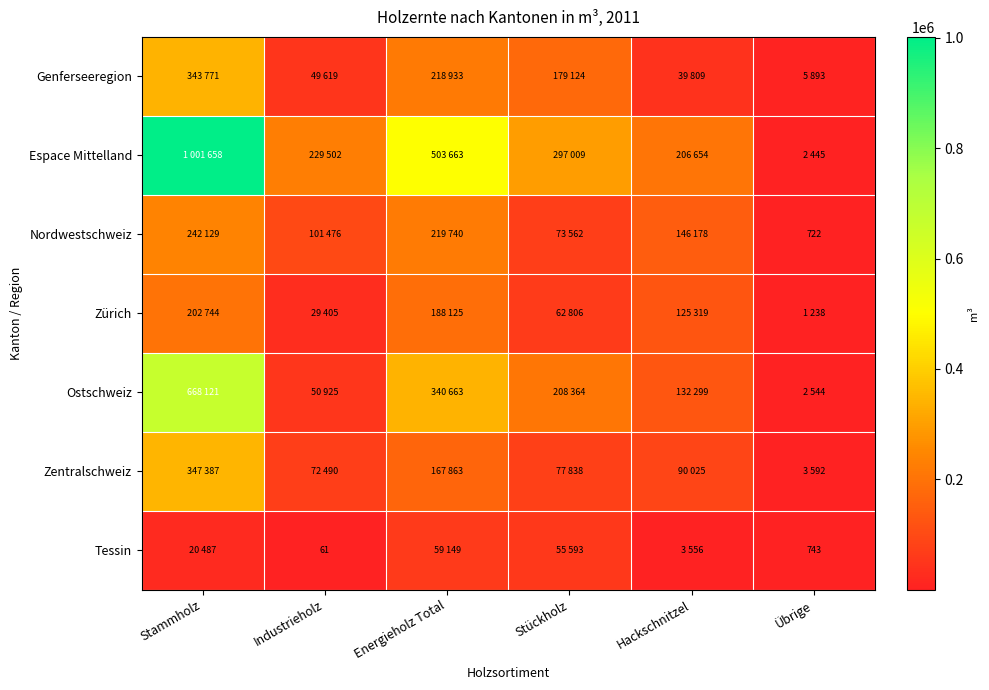

Is it true that Nordwestschweiz equals 722 at Übrige?

True